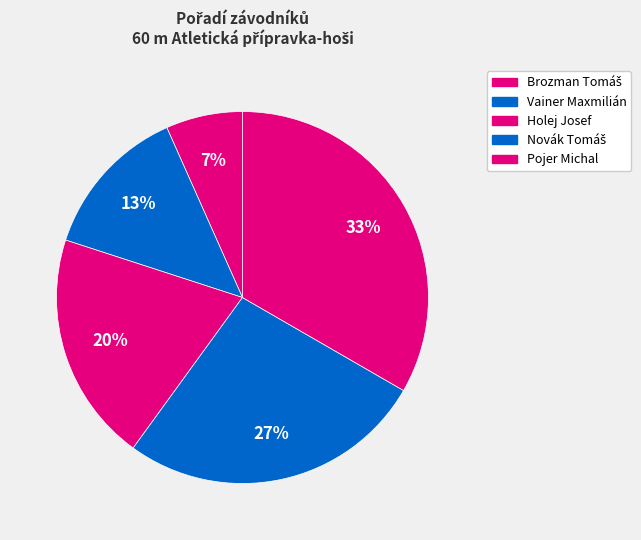

How many segments does this pie chart have?

5